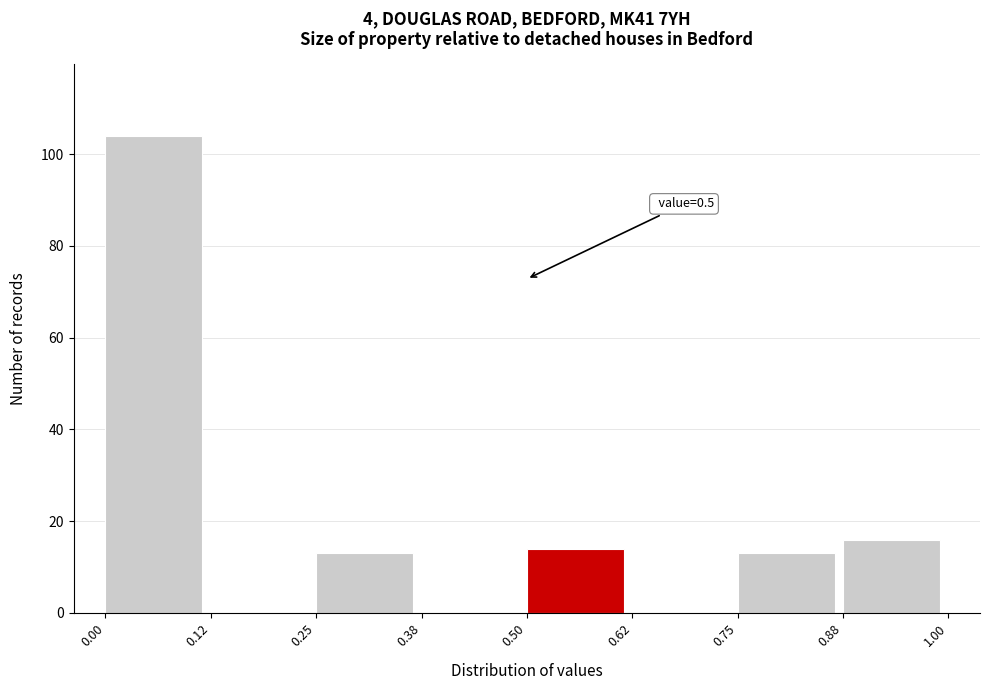

Over which range of the x-axis is the bar tallest?

0.00 to 0.12